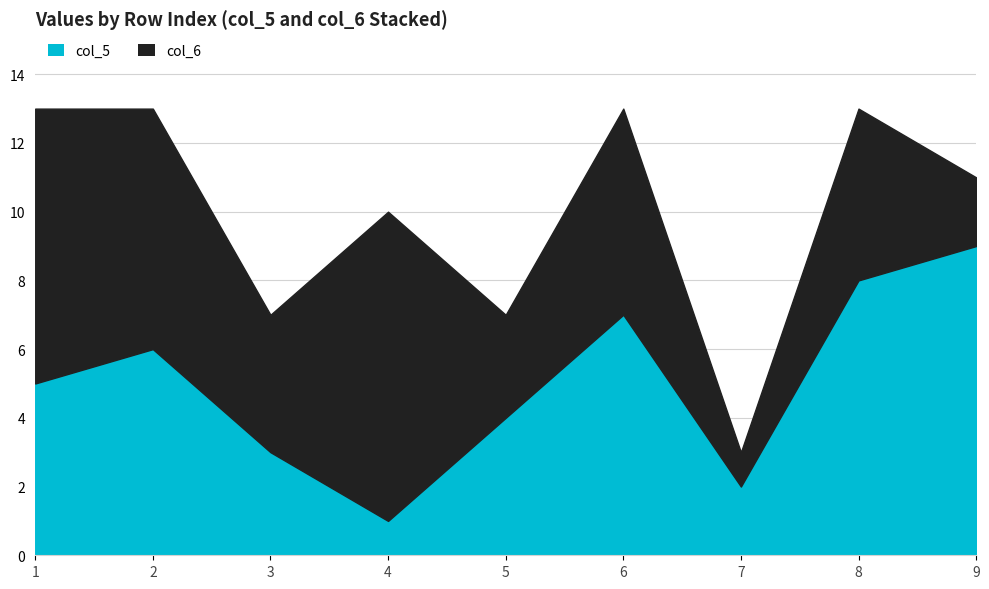

List the labels in order of value, smallest first.

4, 7, 3, 5, 1, 2, 6, 8, 9